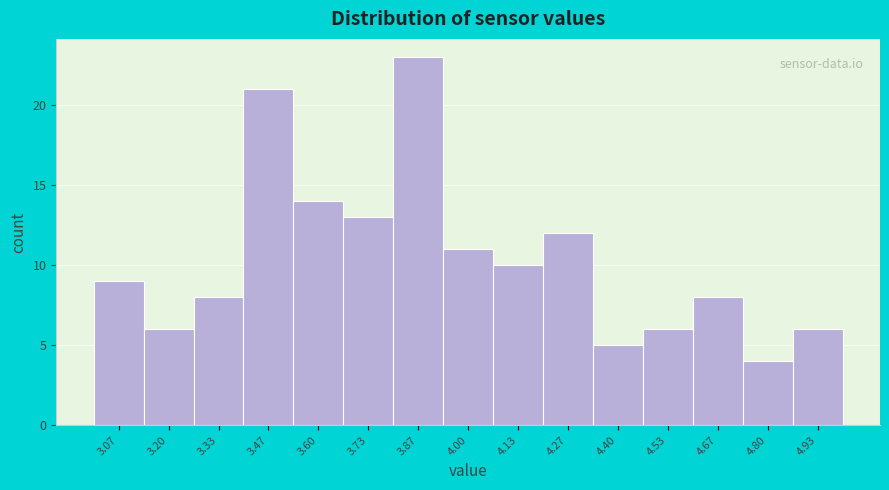

Reading left to right, transcribe this chart: for each bar, give the range it covers on the x-axis and its height. Neither the bar edges nor the heights are printed on the chart, so give them approximately, as read against the axes.

3.00 to 3.14: 9
3.14 to 3.26: 6
3.26 to 3.40: 8
3.40 to 3.54: 21
3.54 to 3.66: 14
3.66 to 3.80: 13
3.80 to 3.94: 23
3.94 to 4.06: 11
4.06 to 4.20: 10
4.20 to 4.34: 12
4.34 to 4.46: 5
4.46 to 4.60: 6
4.60 to 4.74: 8
4.74 to 4.86: 4
4.86 to 5.00: 6